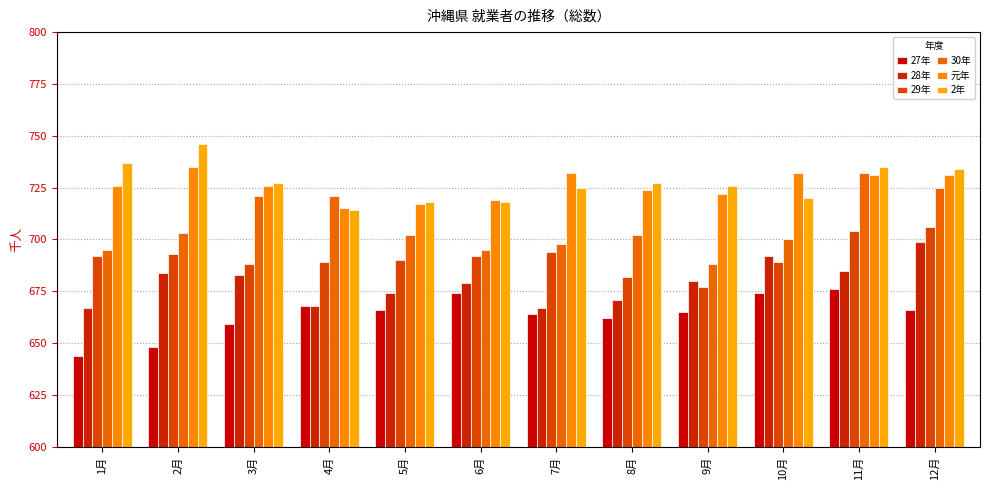

What is the spread (max minus min) of values at 2月?

98